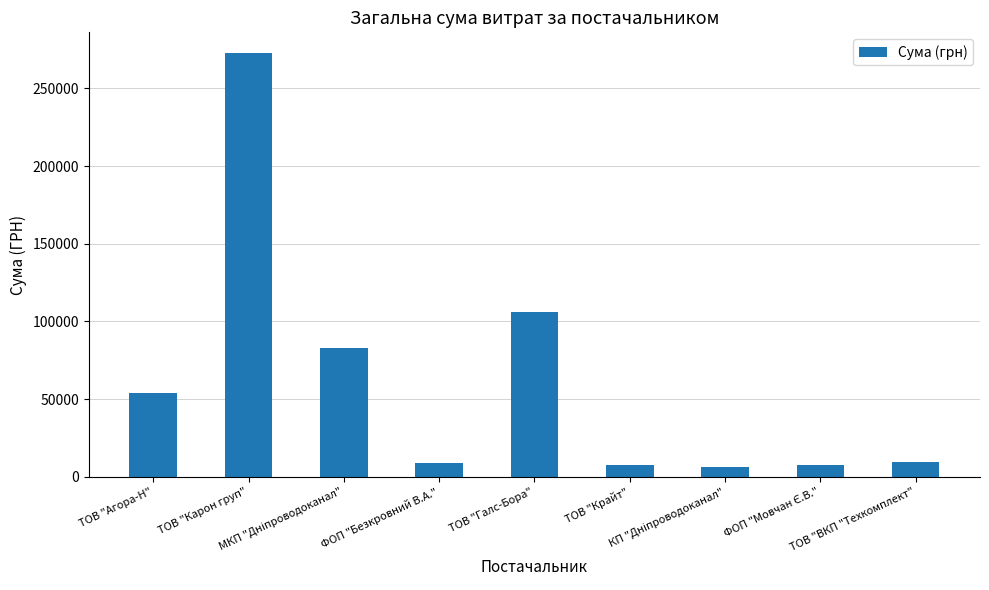

What is the difference between the second highest and minimum values?

100038.3